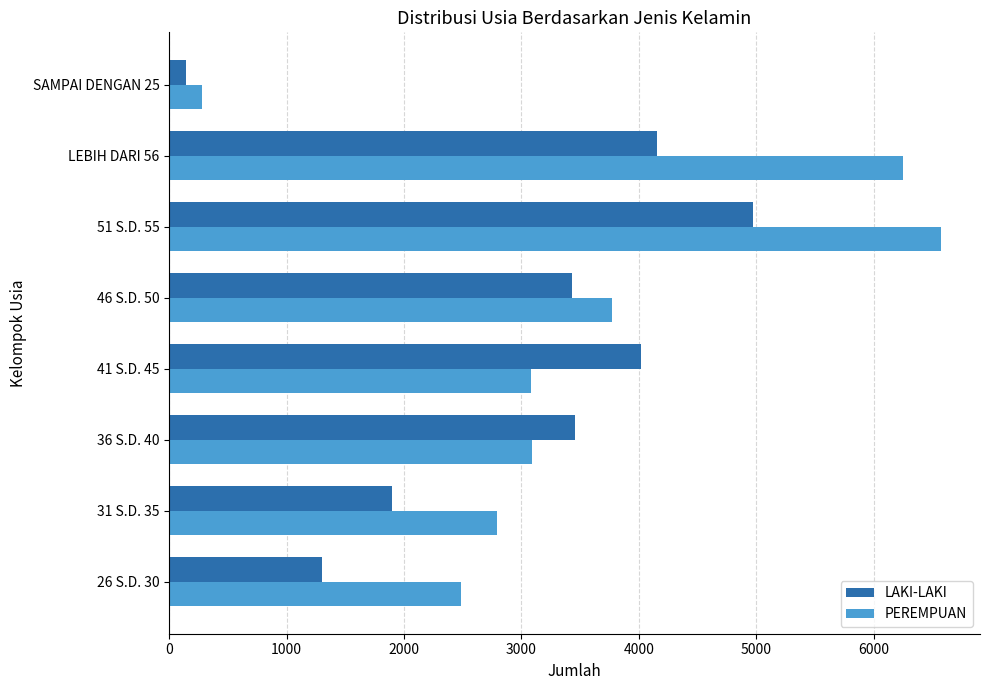

Which series changed the most between 41 S.D. 45 and SAMPAI DENGAN 25?

LAKI-LAKI